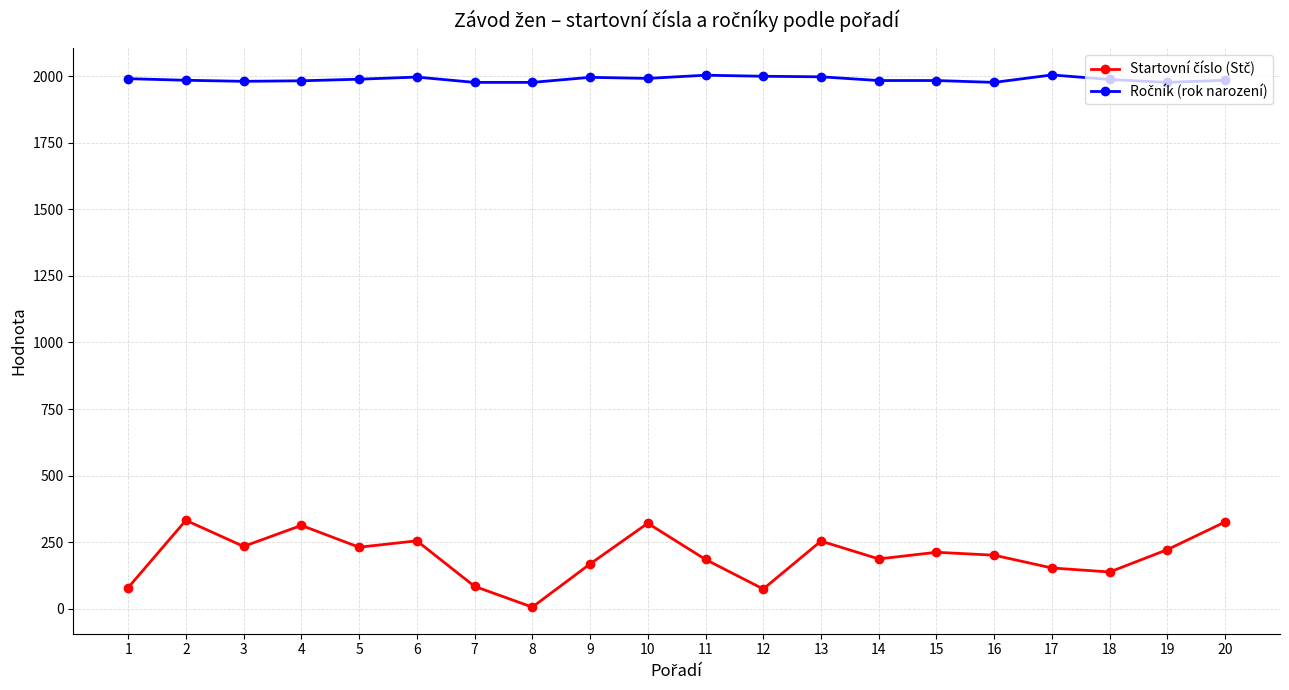

Which series has the largest total across all categories?

Ročník (rok narození)